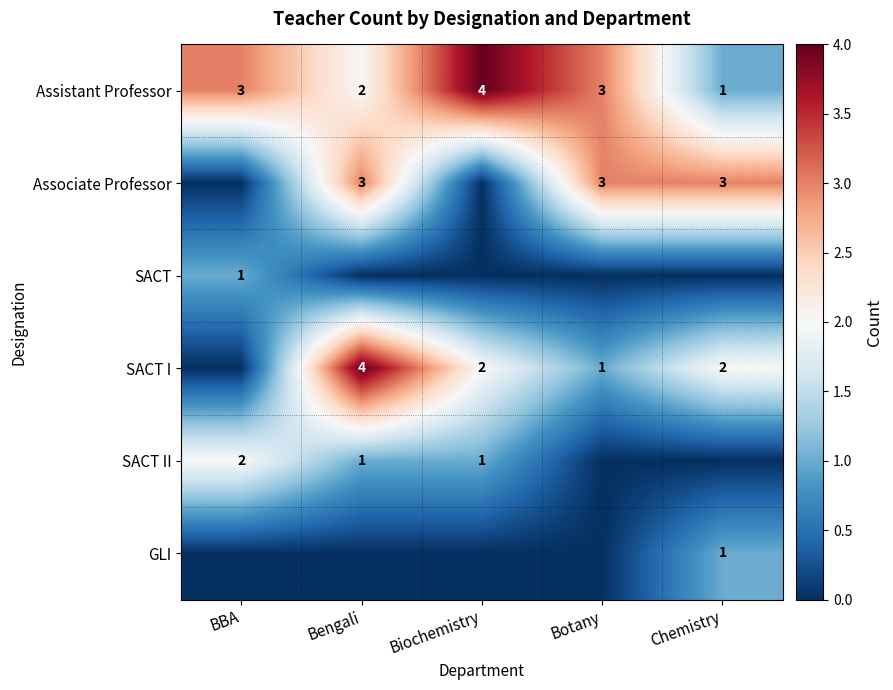

The value of Associate Professor at Bengali is 3. True or false?

True